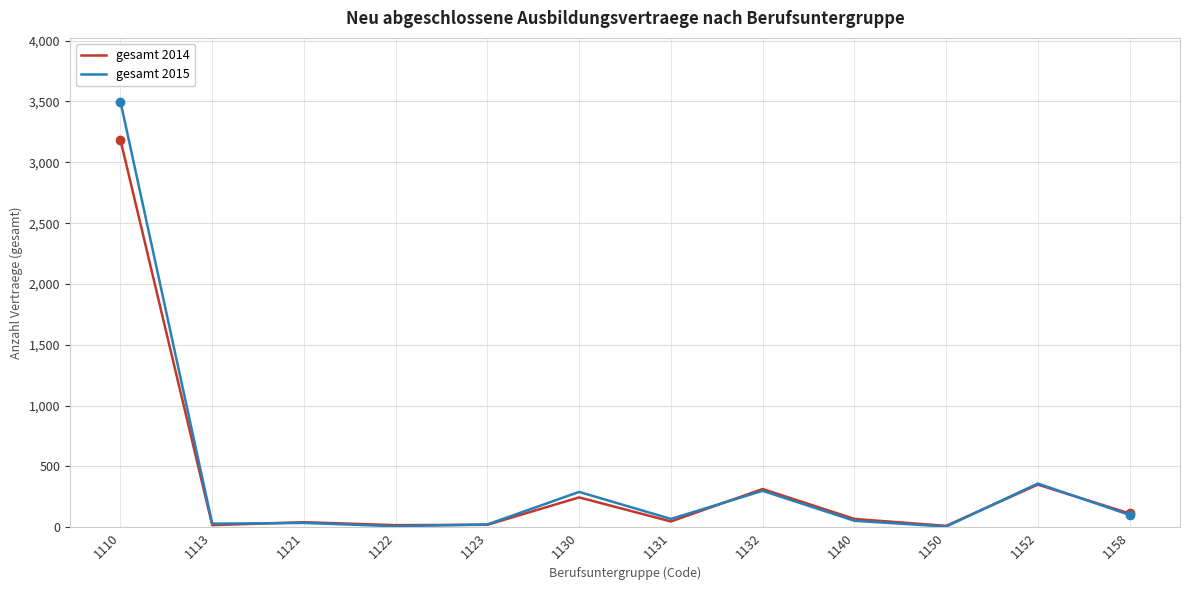

After their last crossing, which series has the higher values: gesamt 2014 or gesamt 2015?

gesamt 2014